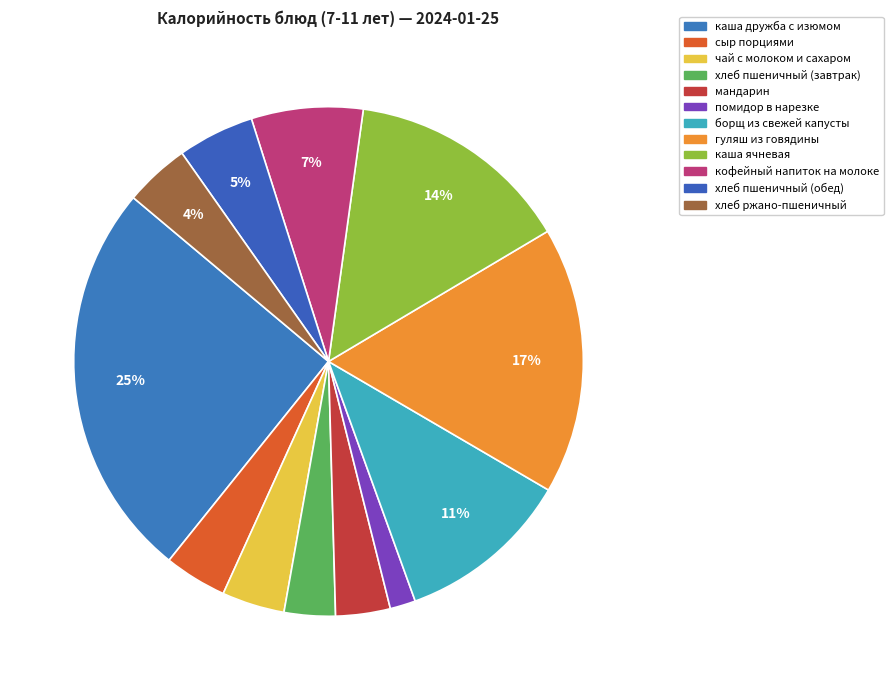

The помидор в нарезке slice represents 13% of the pie. True or false?

False